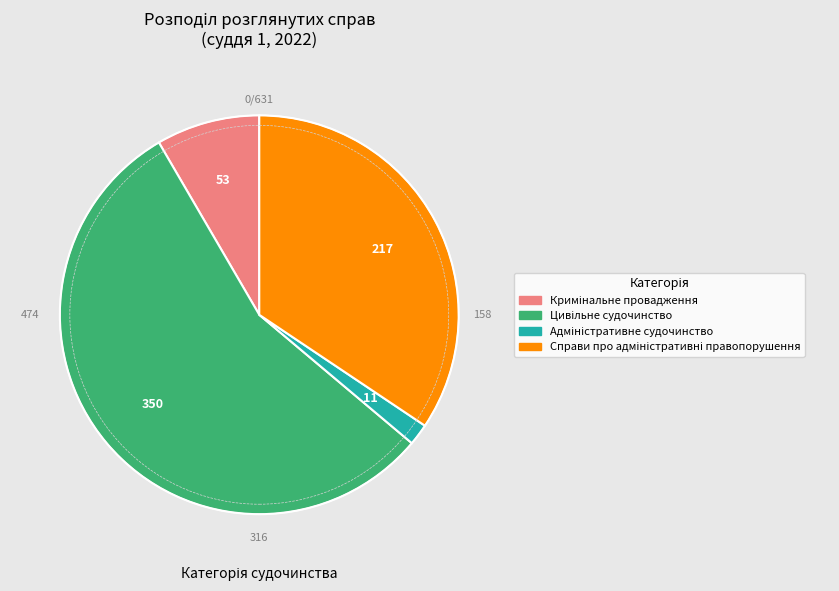

Does any single category account for the majority?

Yes